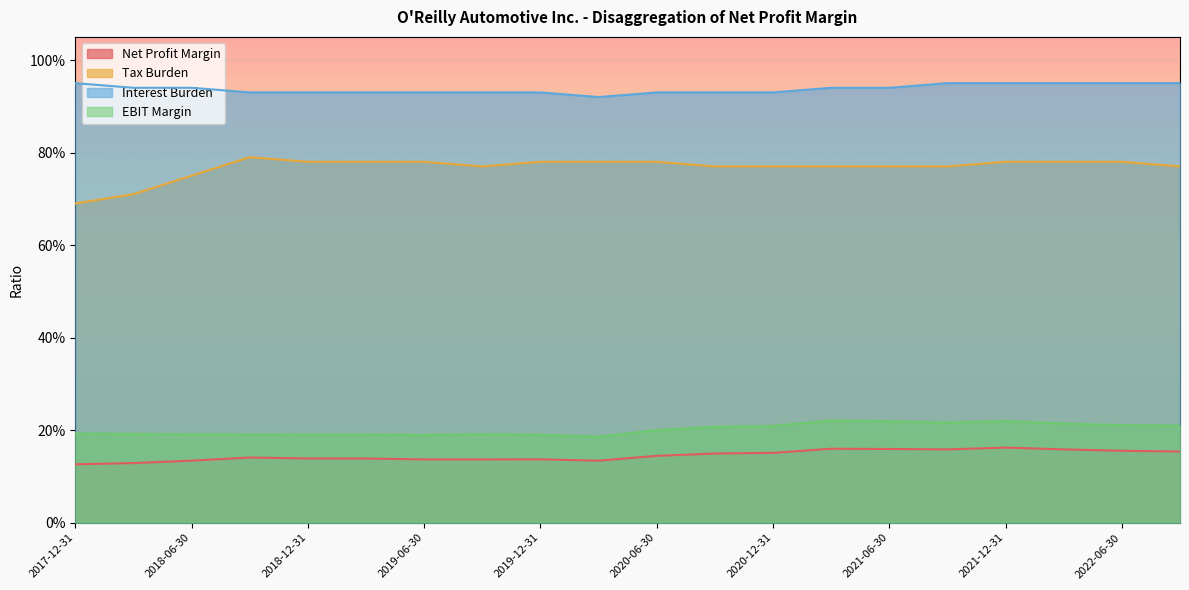

Which series has the largest range (max minus min)?

Tax Burden